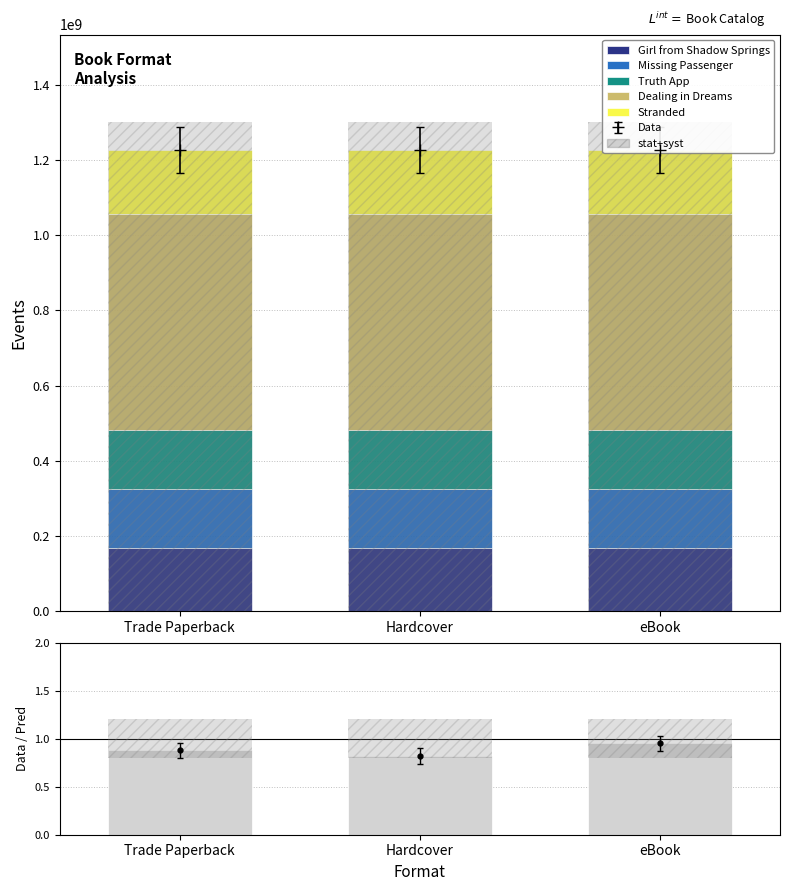

What is the difference between the maximum and second lowest values in the ratio series?

0.1